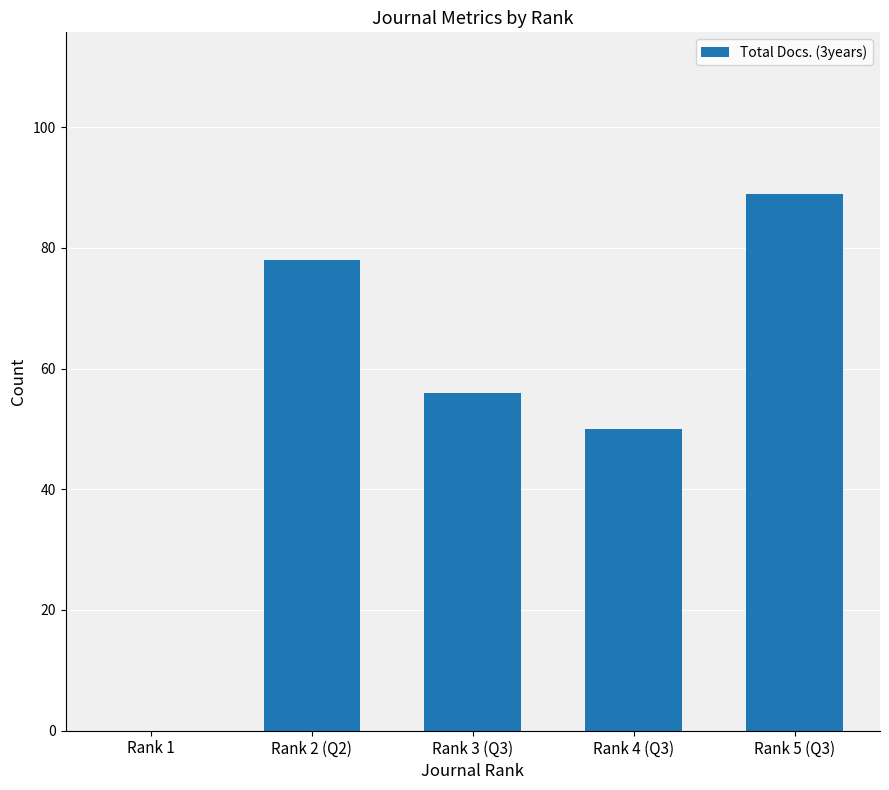

Reading left to right, list all the values displayed in this chart.

Rank 1=0	Rank 2 (Q2)=78	Rank 3 (Q3)=56	Rank 4 (Q3)=50	Rank 5 (Q3)=89